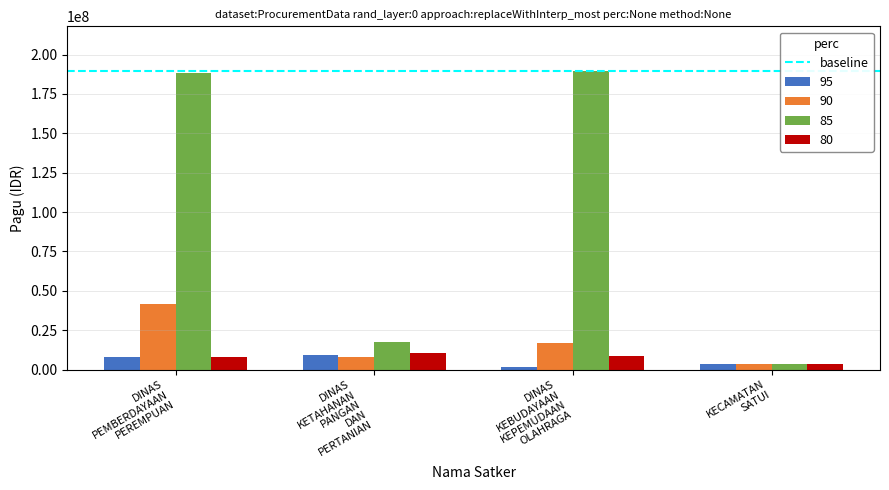

Which series has the largest range (max minus min)?

85